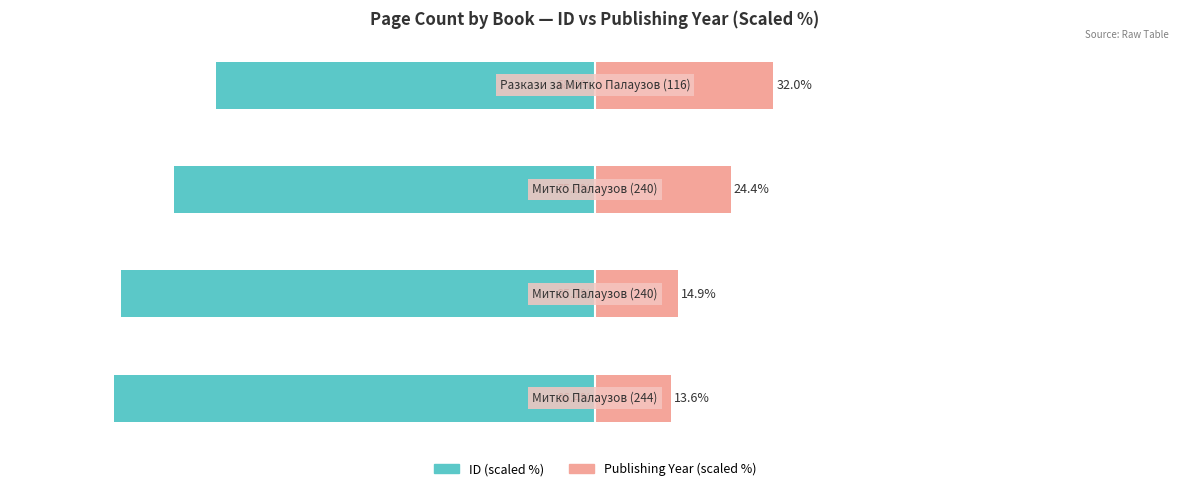

True or false: ID (scaled %) has a value of -35.5 at 3.

False